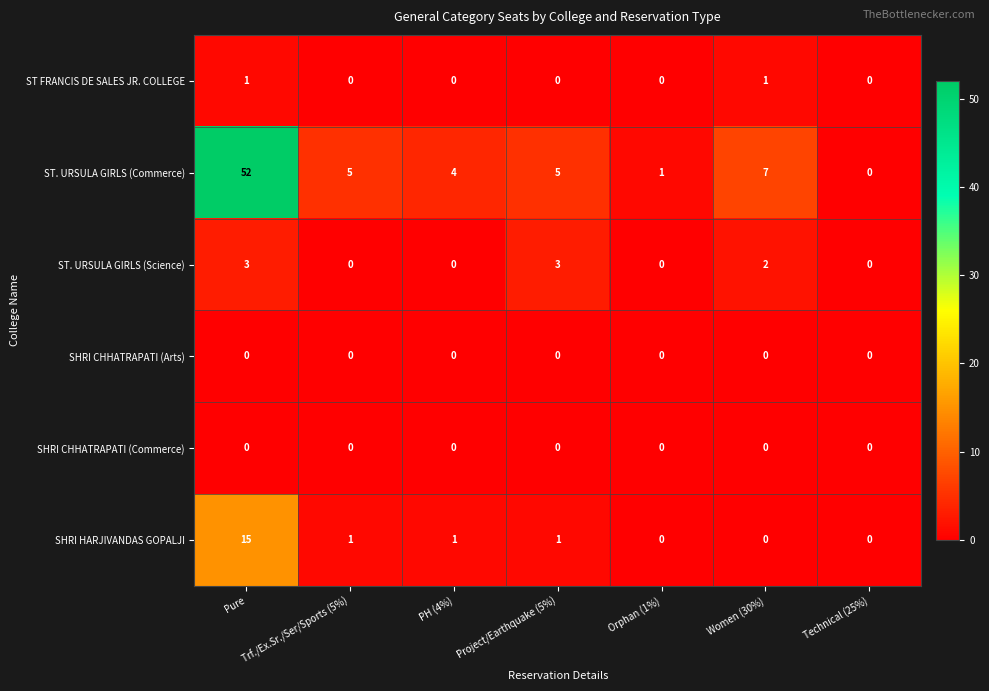

What is the average value of the SHRI HARJIVANDAS GOPALJI series?

3